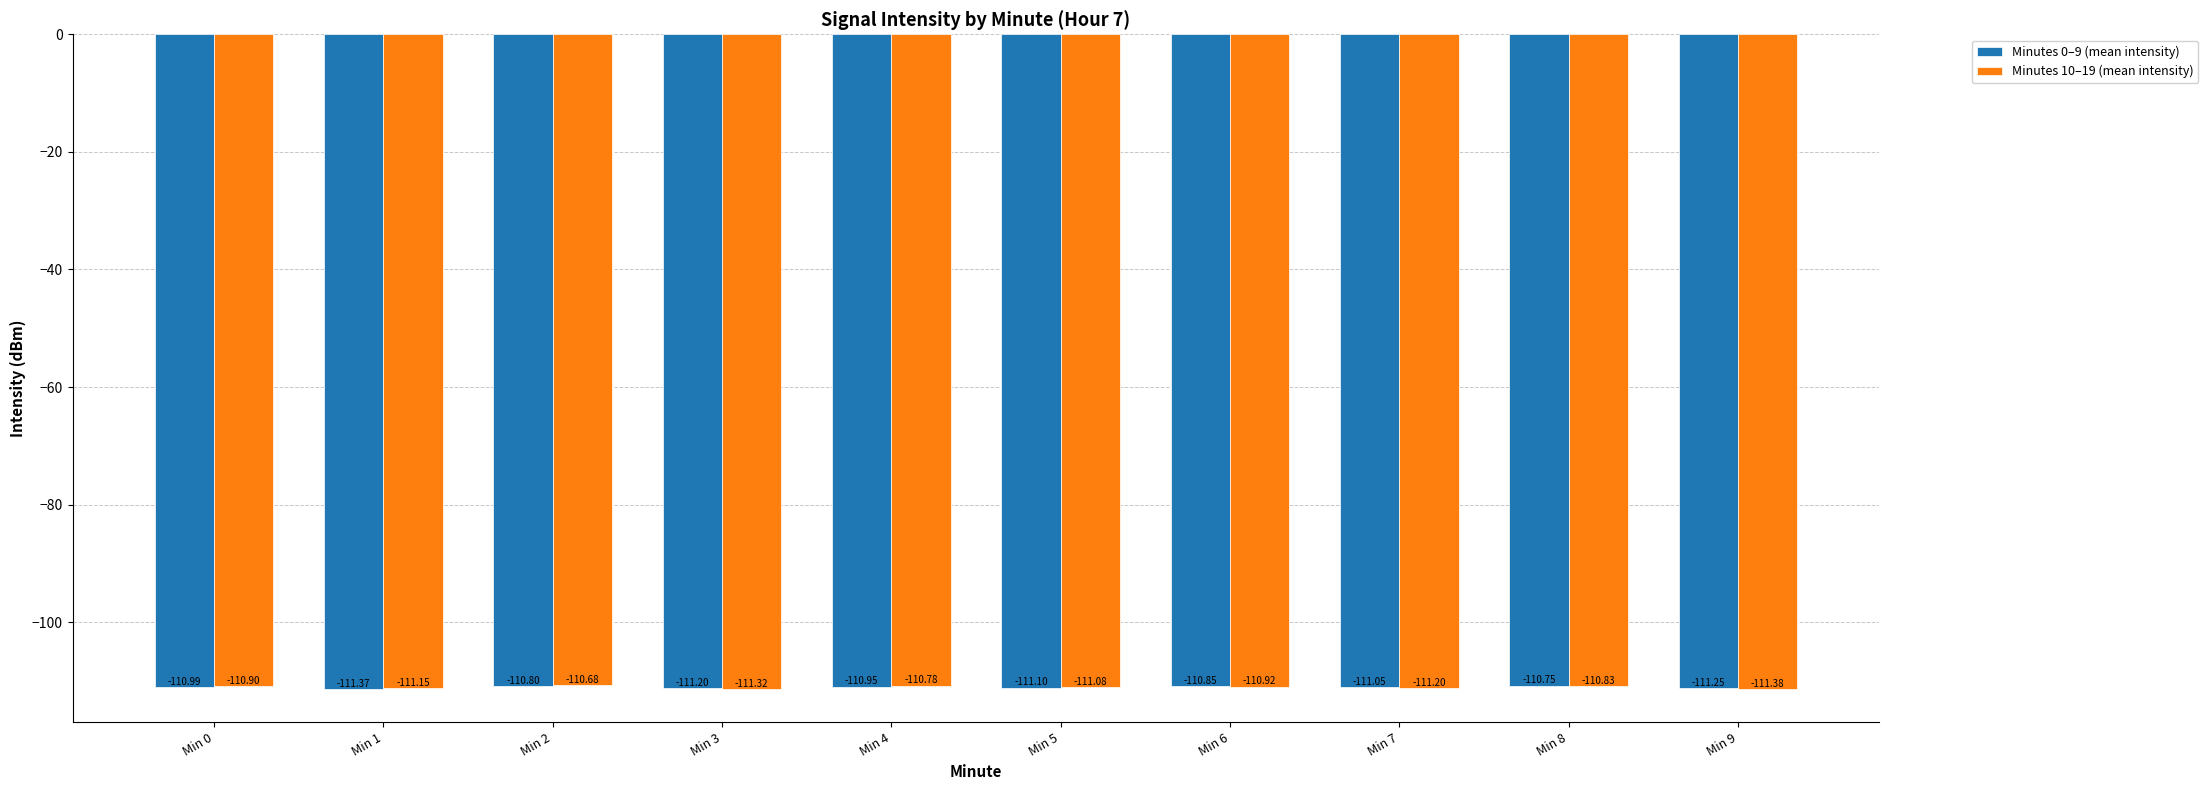

How many bars are there in each group?

2